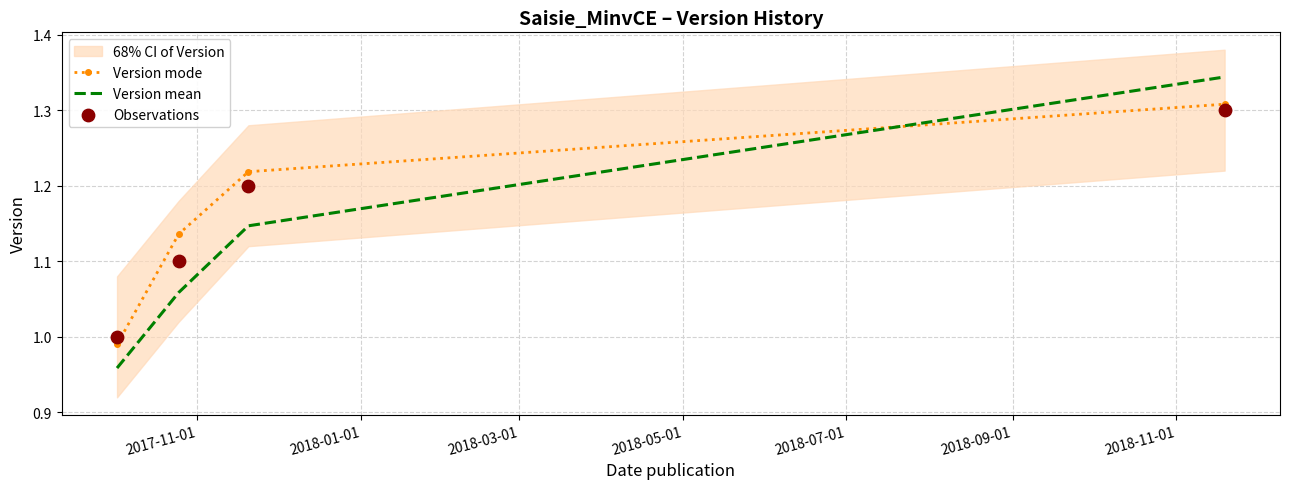

Which series contains the highest Y value?

Version mean